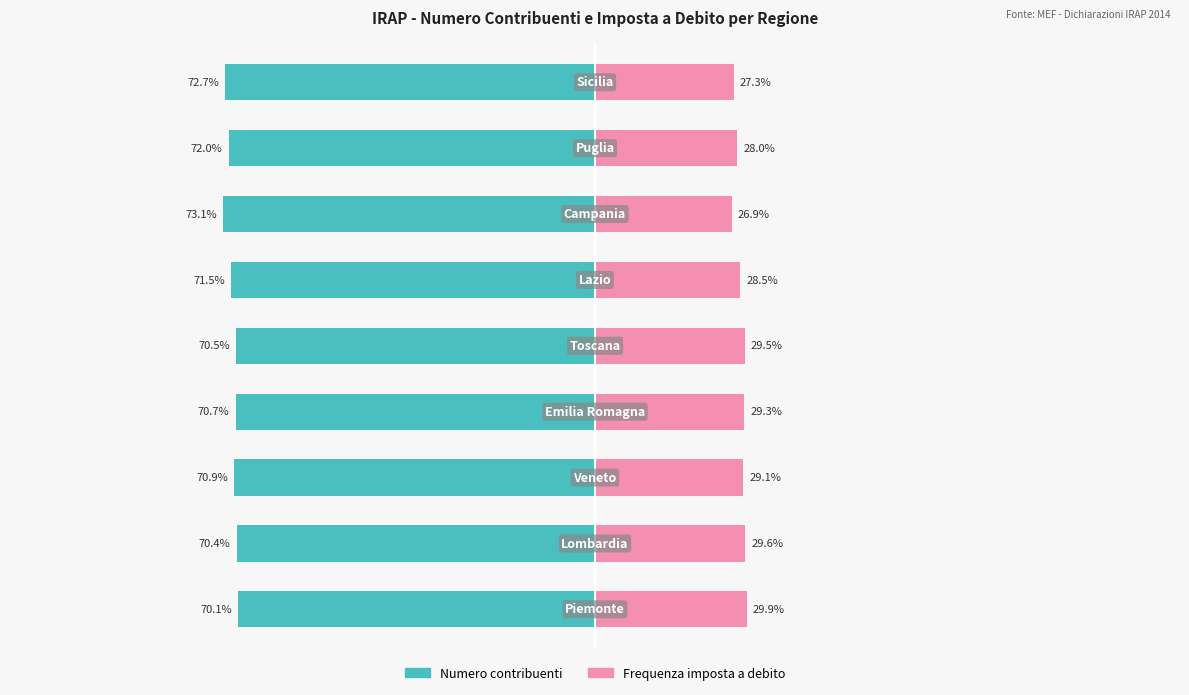

Reading right to left, what are all the values shown in this chart?

Numero contribuenti: 8=-72.7	7=-72.0	6=-73.1	5=-71.5	4=-70.5	3=-70.7	2=-70.9	1=-70.4	0=-70.1
Frequenza imposta a debito: 8=27.3	7=28.0	6=26.9	5=28.5	4=29.5	3=29.3	2=29.1	1=29.6	0=29.9